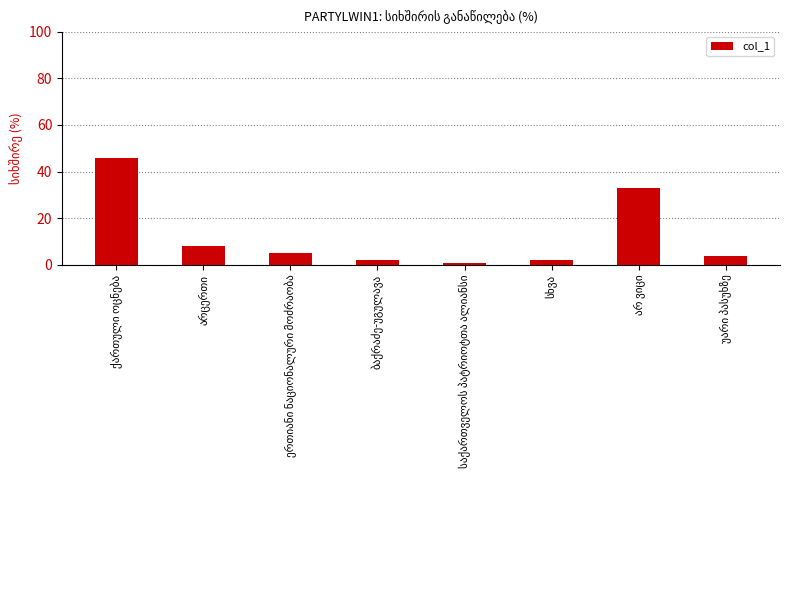

What is the difference between the maximum and minimum values?

45